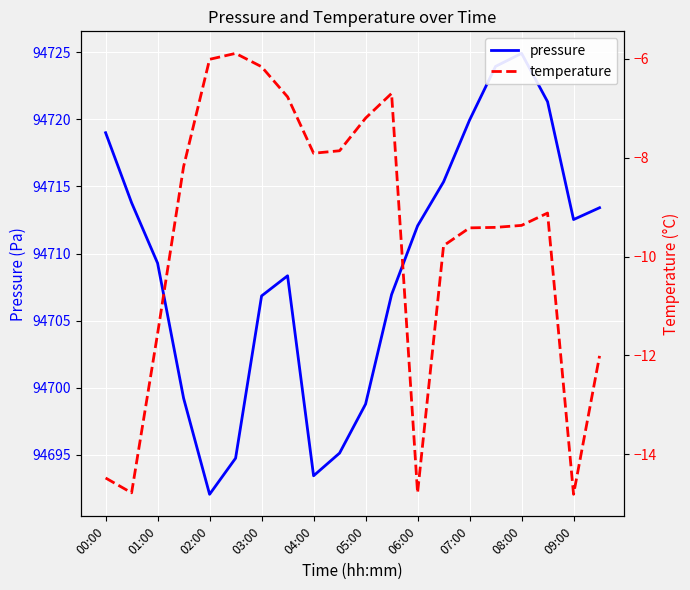

True or false: temperature and pressure intersect in this chart.

False